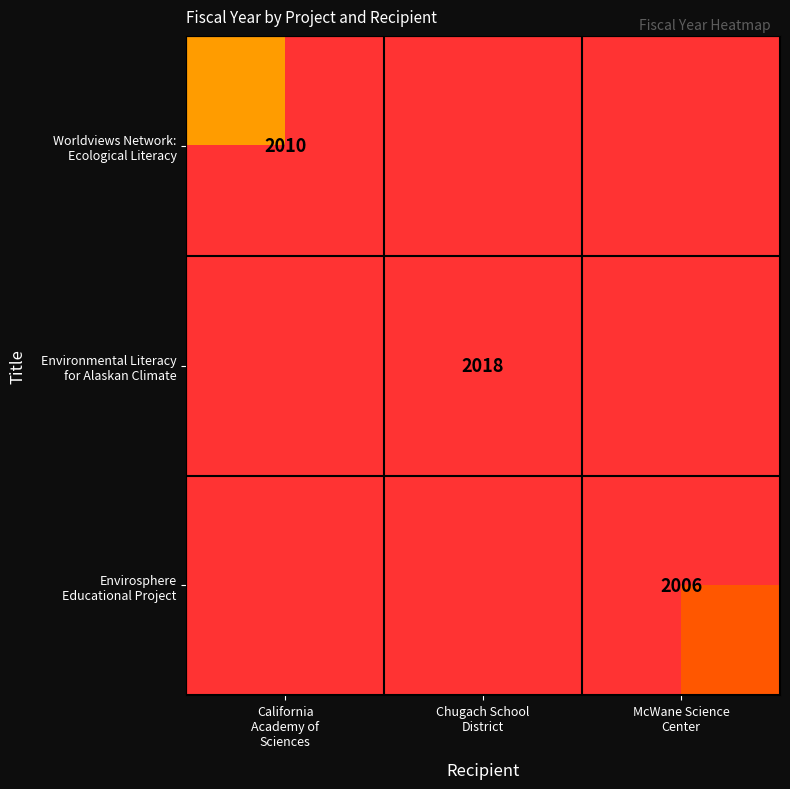

At California Academy of Sciences, list the series in order from smallest to largest.

Worldviews Network: Ecological Literacy, Environmental Literacy for Alaskan Climate, Envirosphere Educational Project